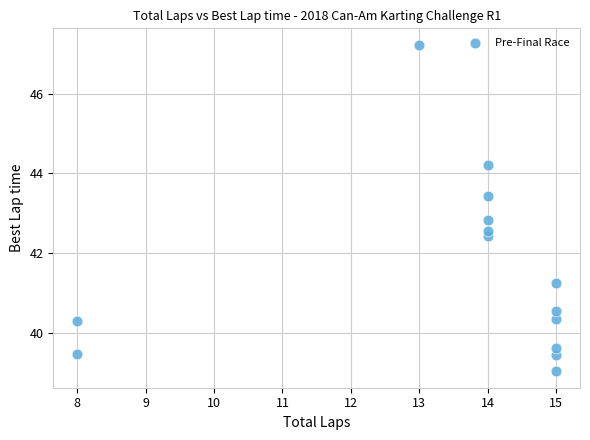

What Y value in the scatter plot is closest to 43?

42.8